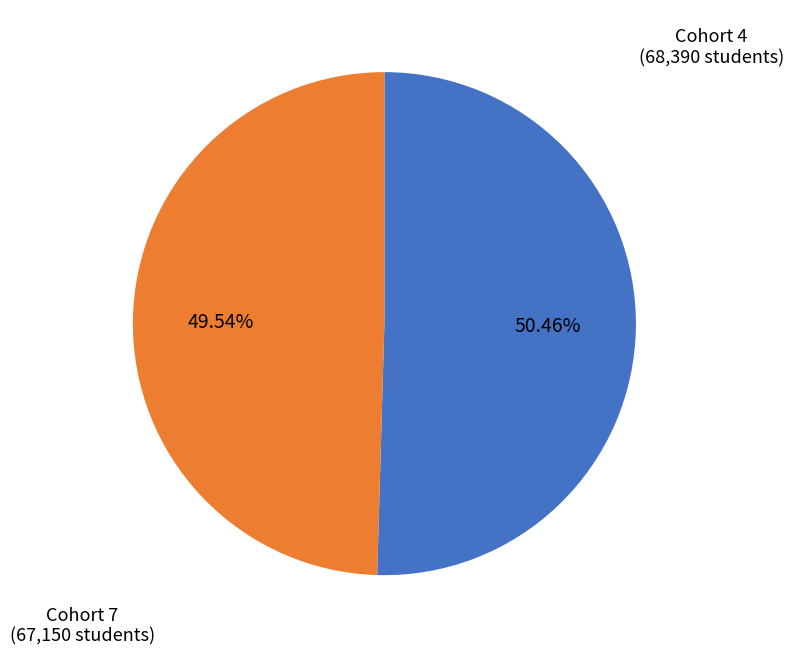

Is there any slice that represents more than half of the pie?

Yes